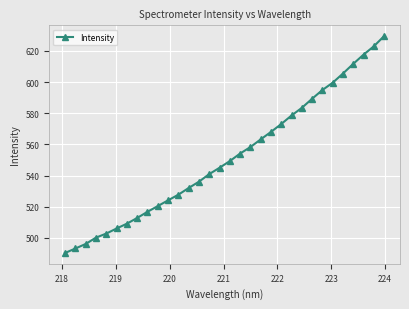

How many lines are shown in the chart?

1